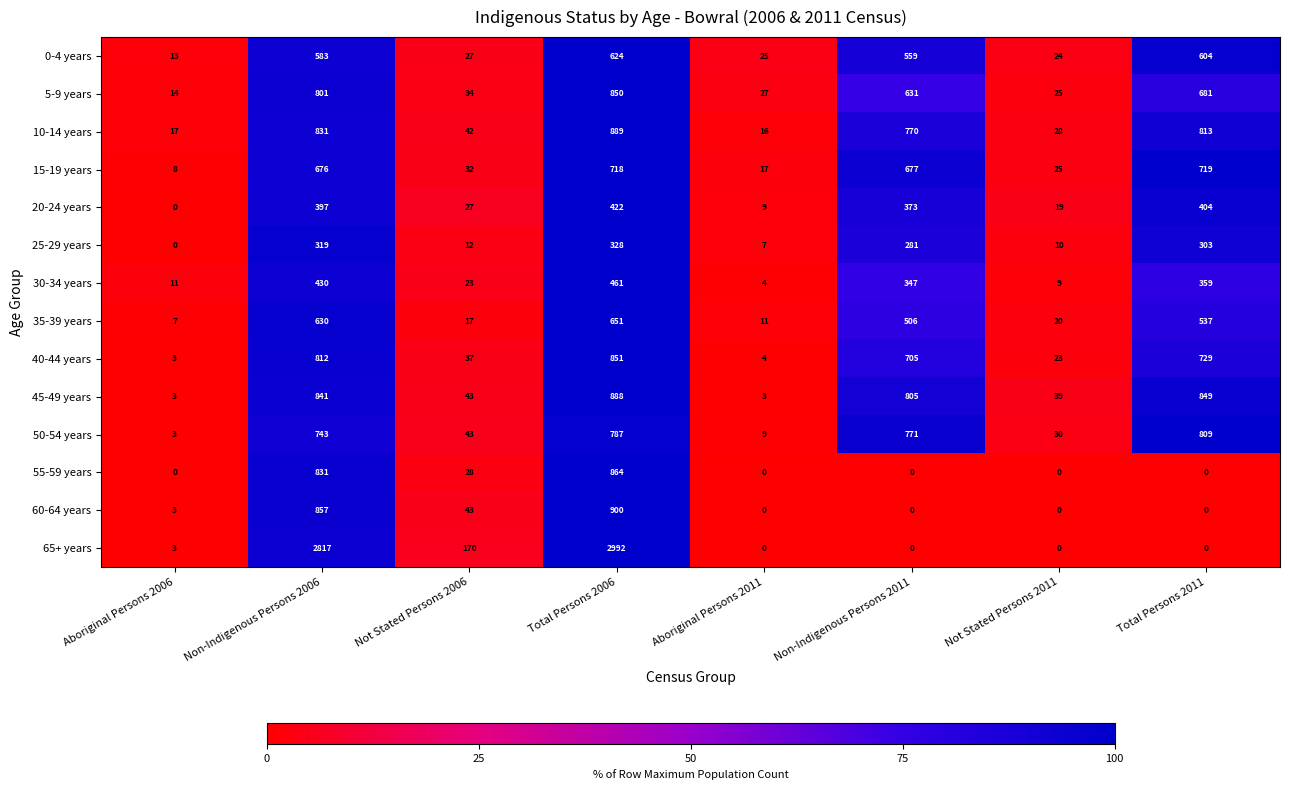

The 35-39 years series shows 20 at Not Stated Persons 2011. True or false?

True